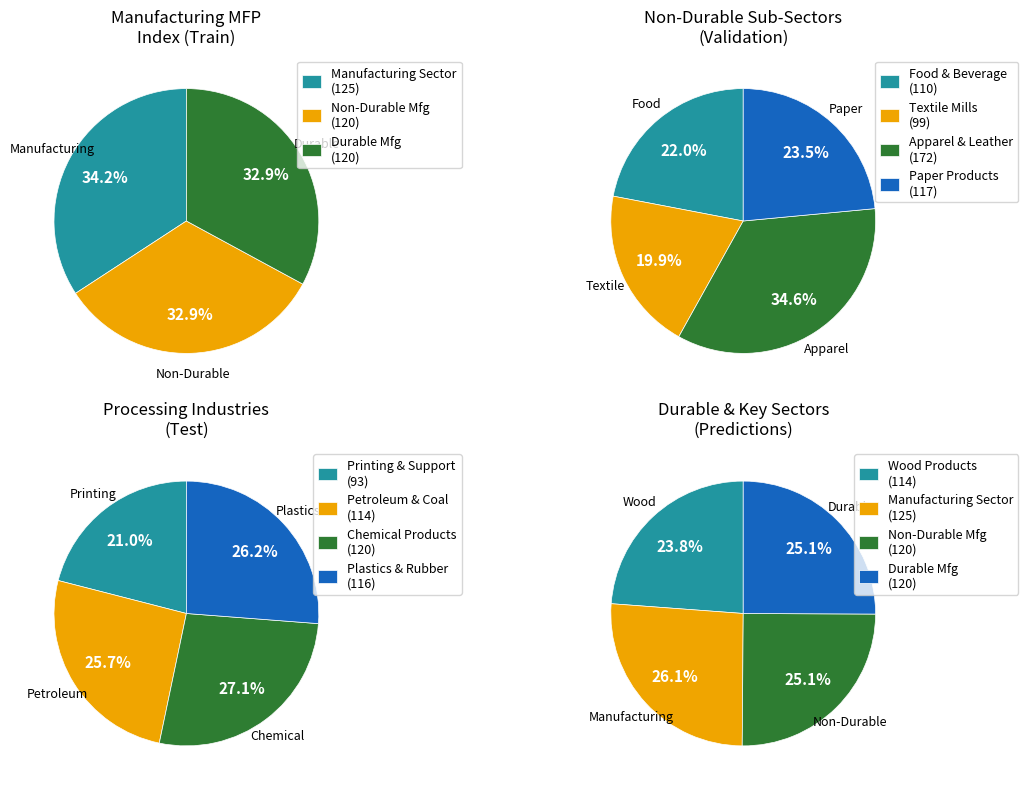

True or false: Chemical Products accounts for 1% of the total.

False